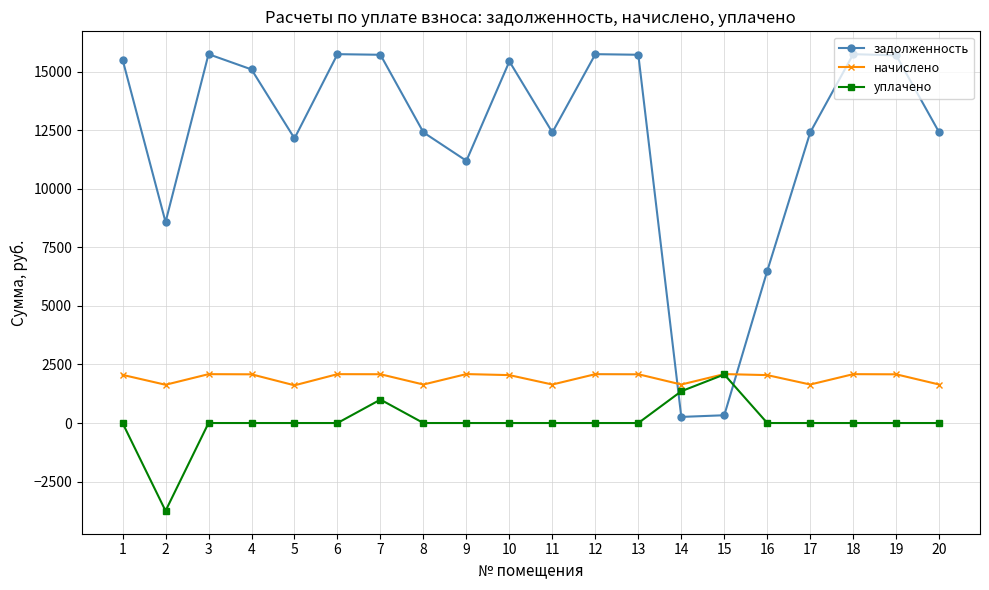

Where do начислено and задолженность first cross each other?

13 and 14